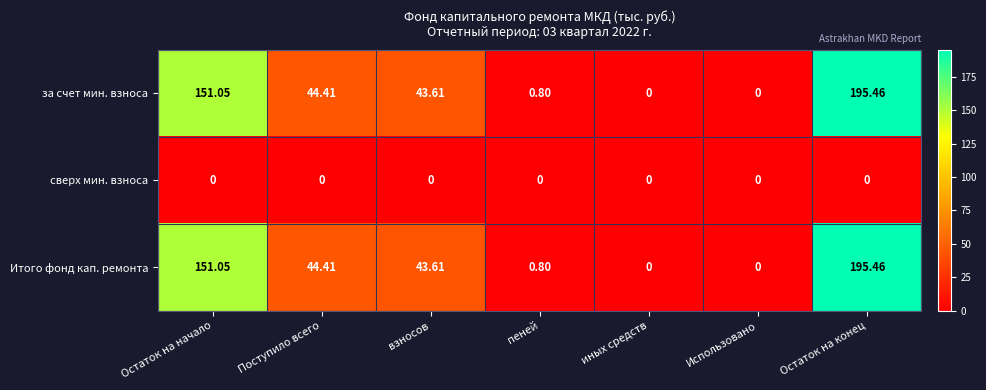

What is the spread (max minus min) of values at пеней?

0.8